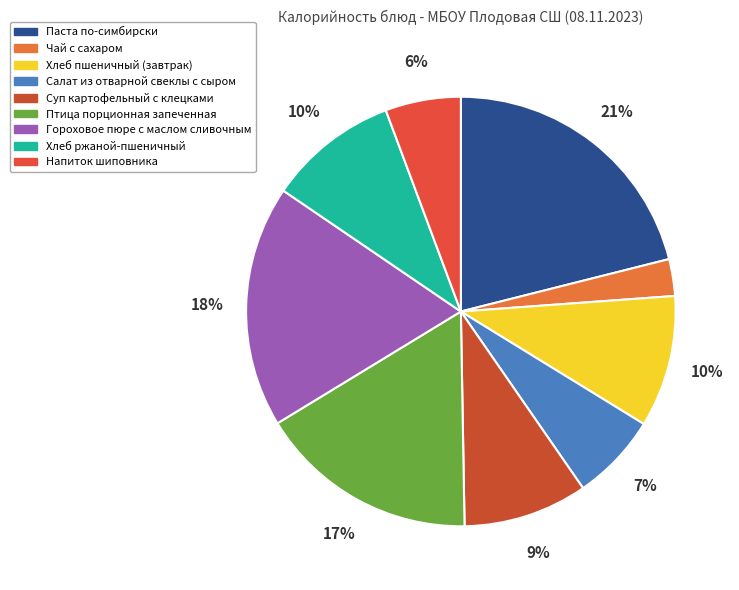

Does any single category account for the majority?

No